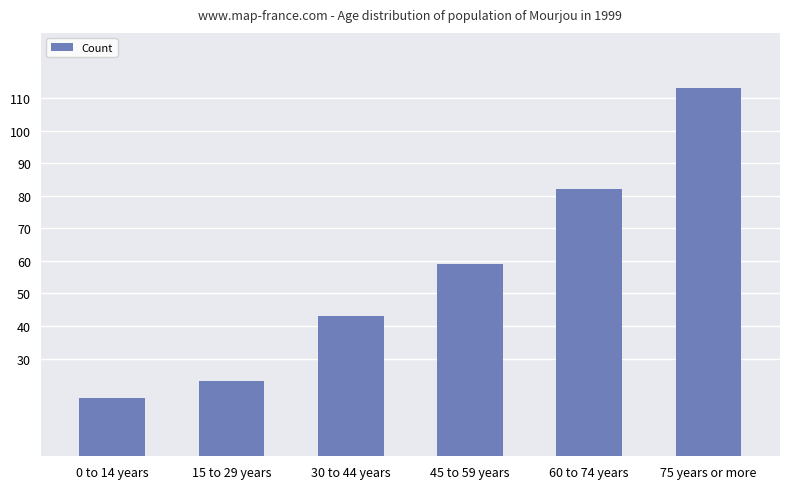

How many values are below 59?

3